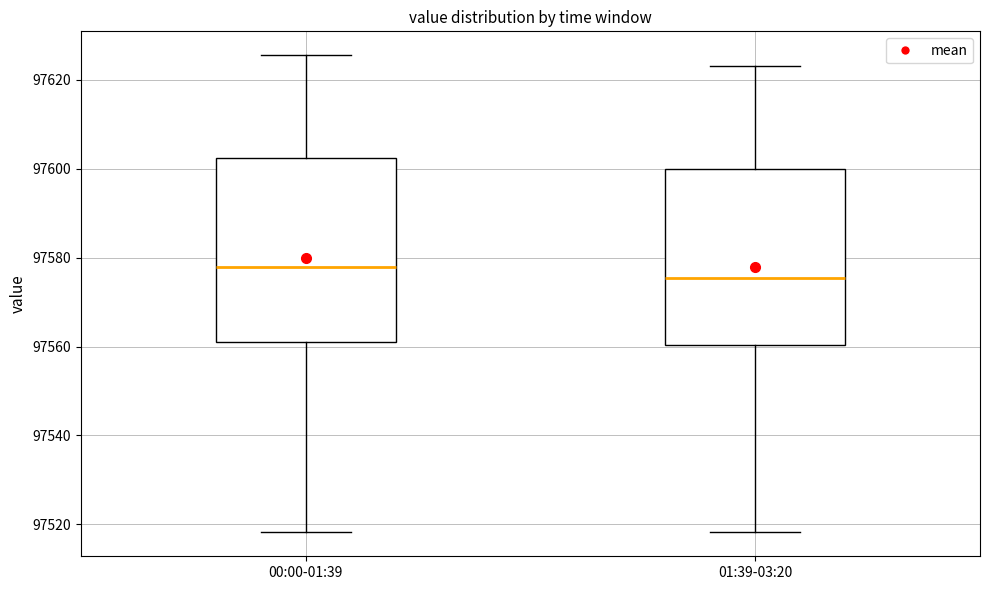

Reading left to right, transcribe this box plot: for each box, give where its median line is, the range the box spans, and where its two whiskers end, as read against the y-axis. The values are not printed on the chart, so give them approximately, as read against the axis.

00:00-01:39: median 97578, box 97562 to 97602, whiskers 97518 to 97626
01:39-03:20: median 97576, box 97560 to 97600, whiskers 97518 to 97624